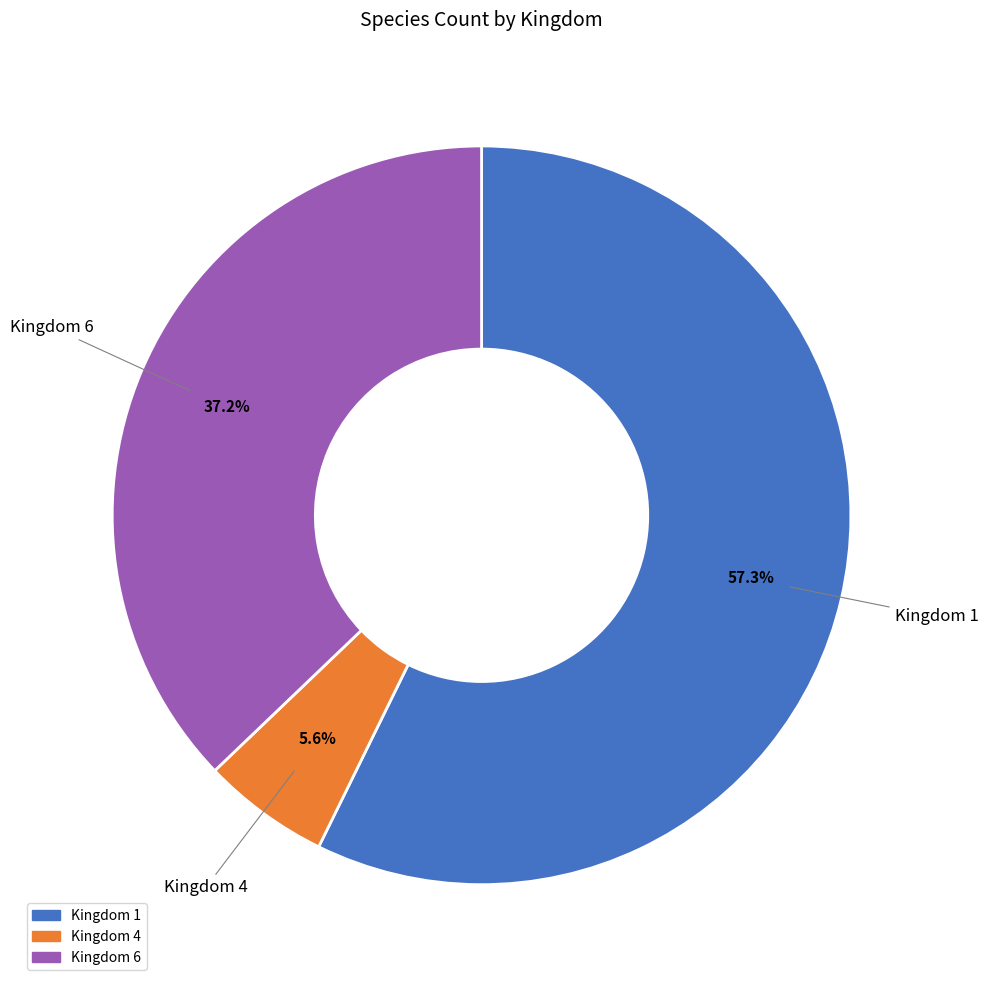

Is there a majority slice in this chart?

Yes